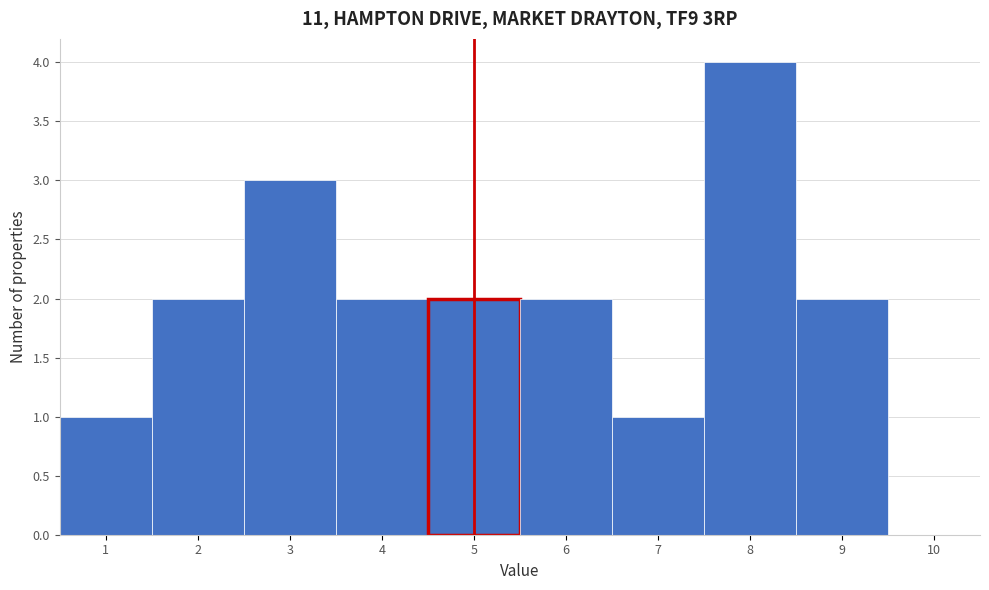

Reading left to right, transcribe this chart: for each bar, give the range it covers on the x-axis and its height. The values are not printed on the chart, so give them approximately, as read against the axis.

0.5 to 1.5: 1
1.5 to 2.5: 2
2.5 to 3.5: 3
3.5 to 4.5: 2
4.5 to 5.5: 2
5.5 to 6.5: 2
6.5 to 7.5: 1
7.5 to 8.5: 4
8.5 to 9.5: 2
9.5 to 10.5: 0